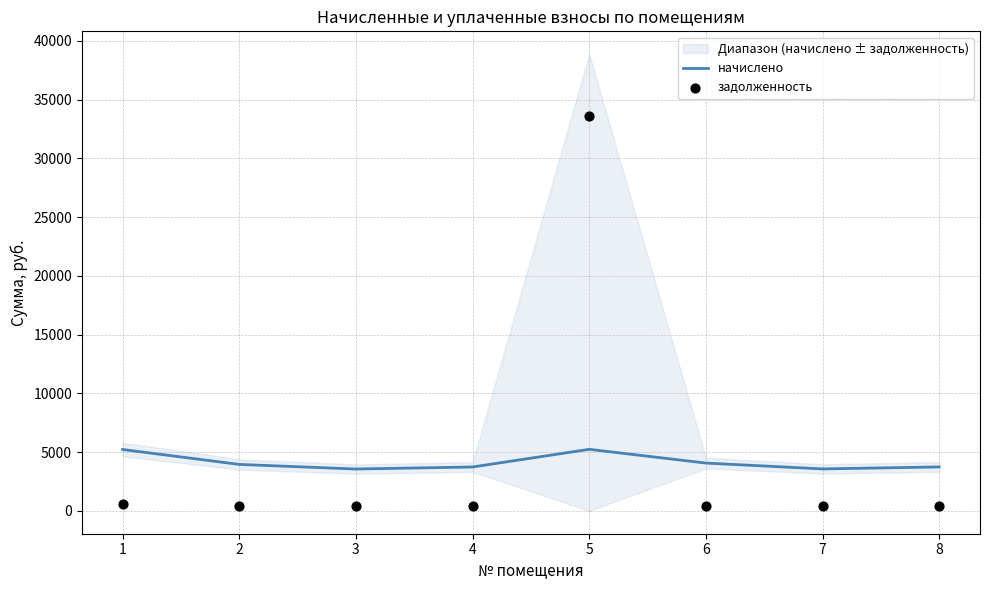

Which series contains the lowest Y value?

задолженность